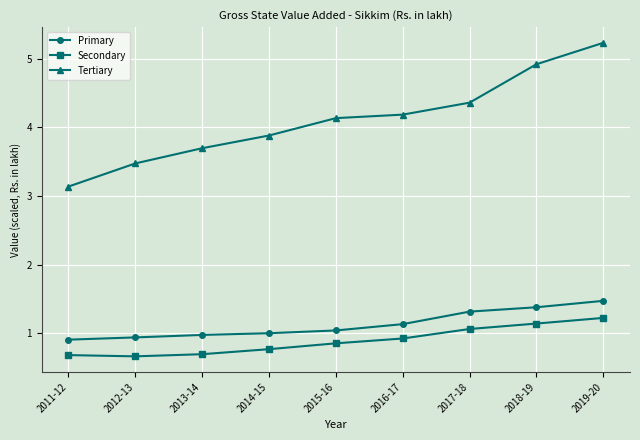

Which series has the largest range (max minus min)?

Tertiary